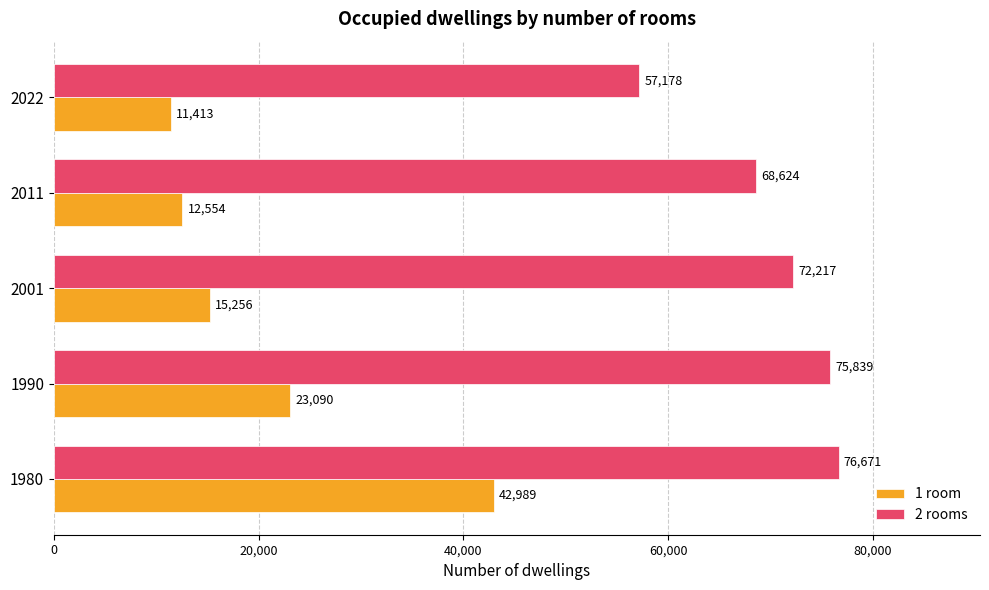

At which label is 2 rooms closest to 66924?

2011